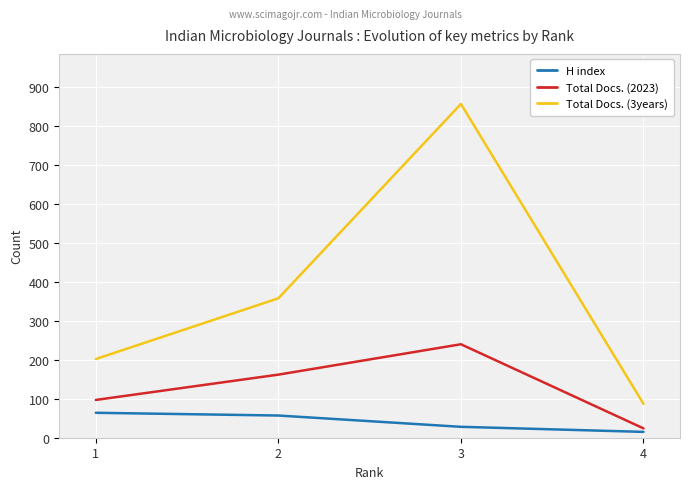

At which category is the sum across all series the highest?

3